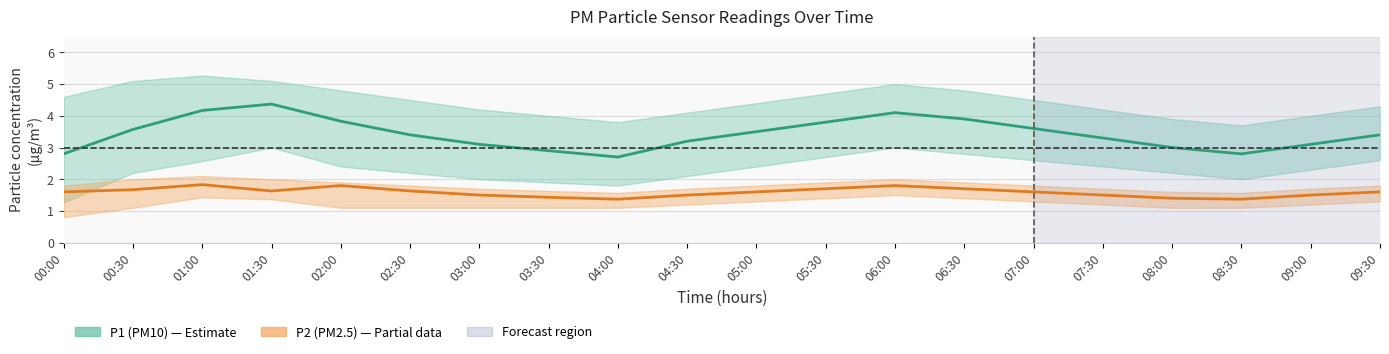

Does the chart have visible grid lines?

Yes